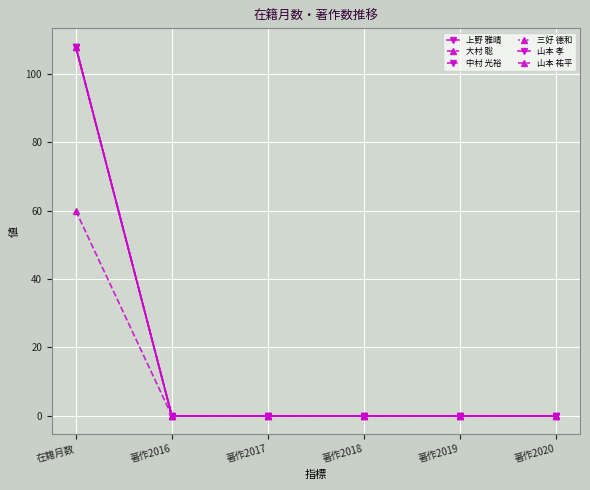

Which series changed the most between 著作2017 and 著作2020?

上野 雅晴